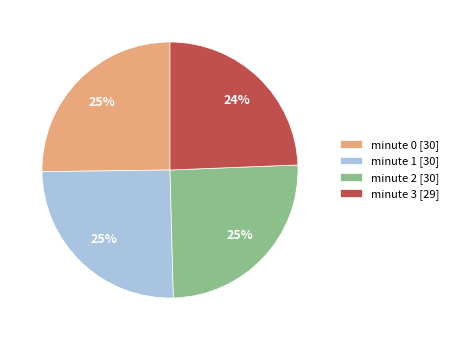

Count the number of slices in the pie.

4